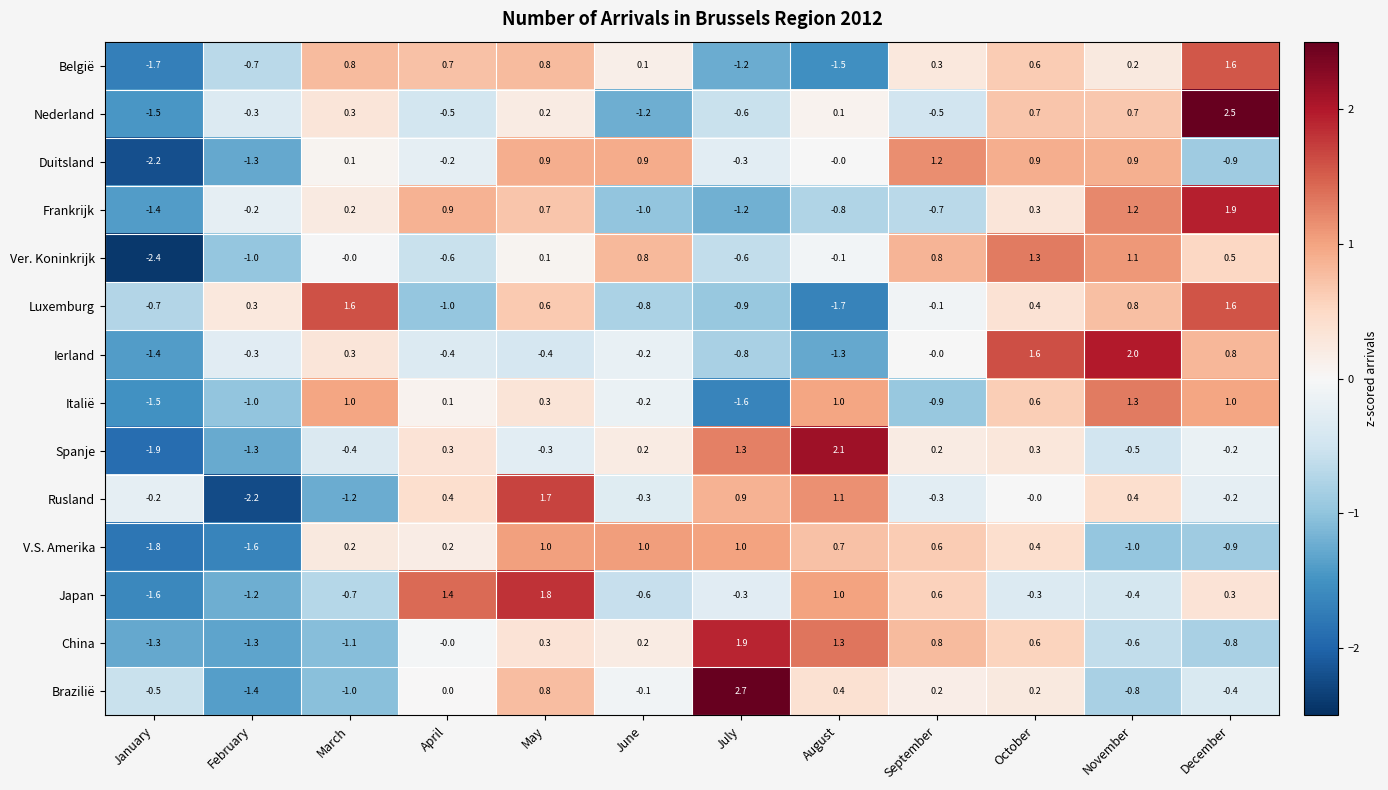

What is the difference between the maximum and second lowest values in the Rusland series?

2.9